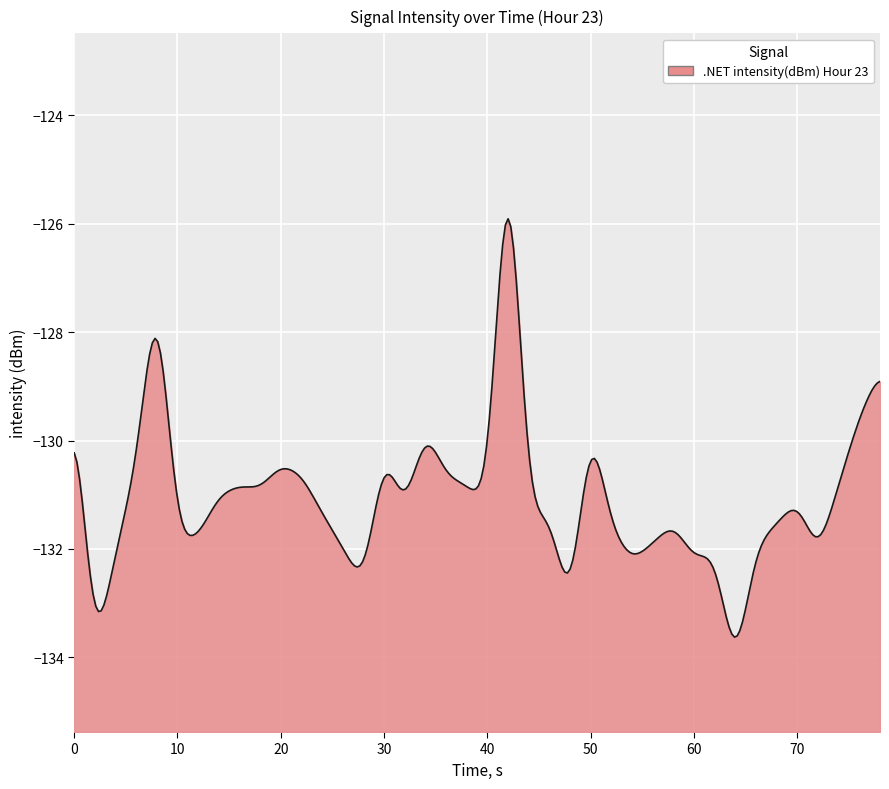

Does the chart display data point markers on the line(s)?

No